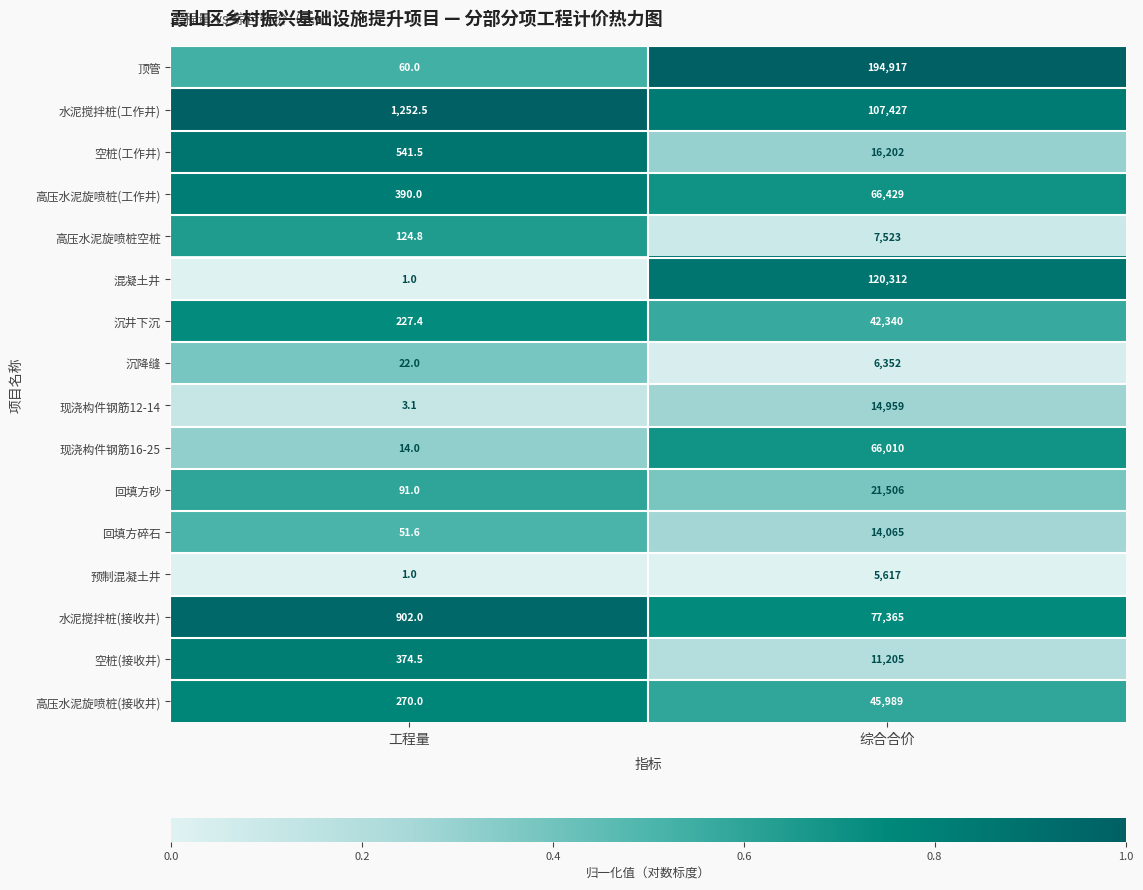

At which category does the chart reach its peak across all series?

综合合价